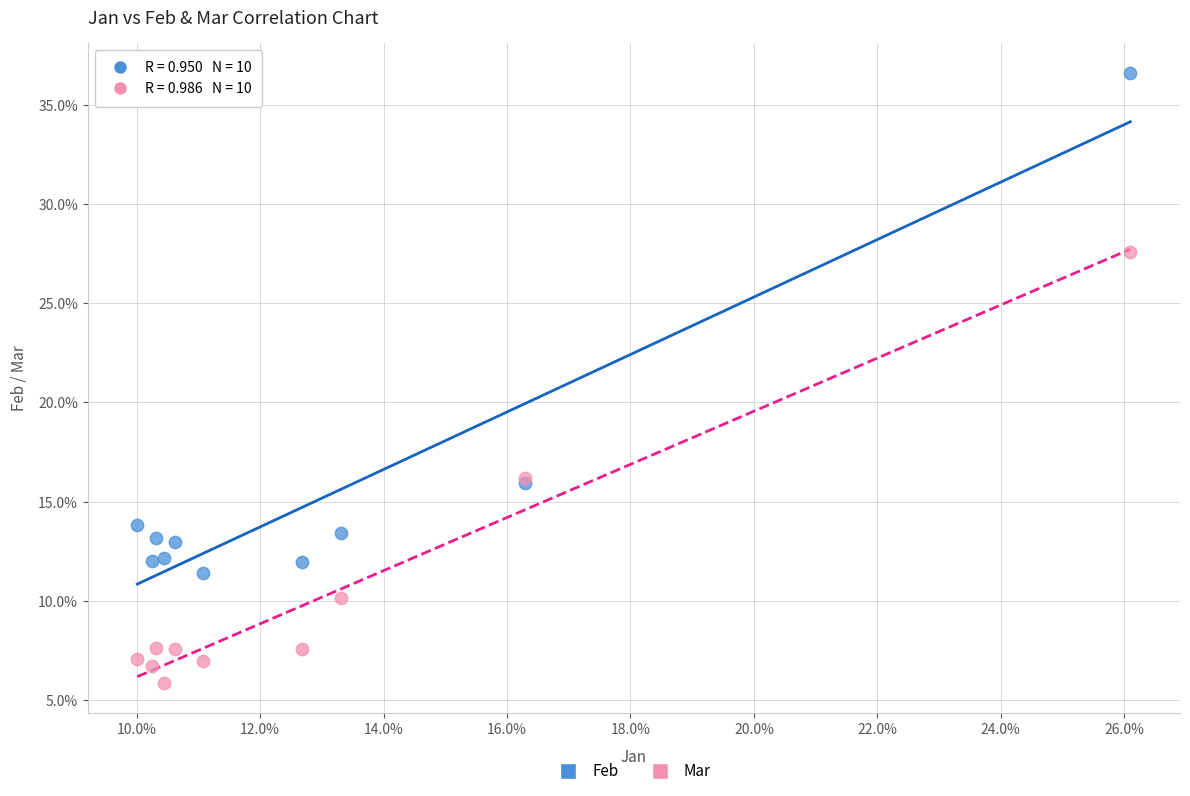

Which series reaches the maximum Y coordinate?

Feb